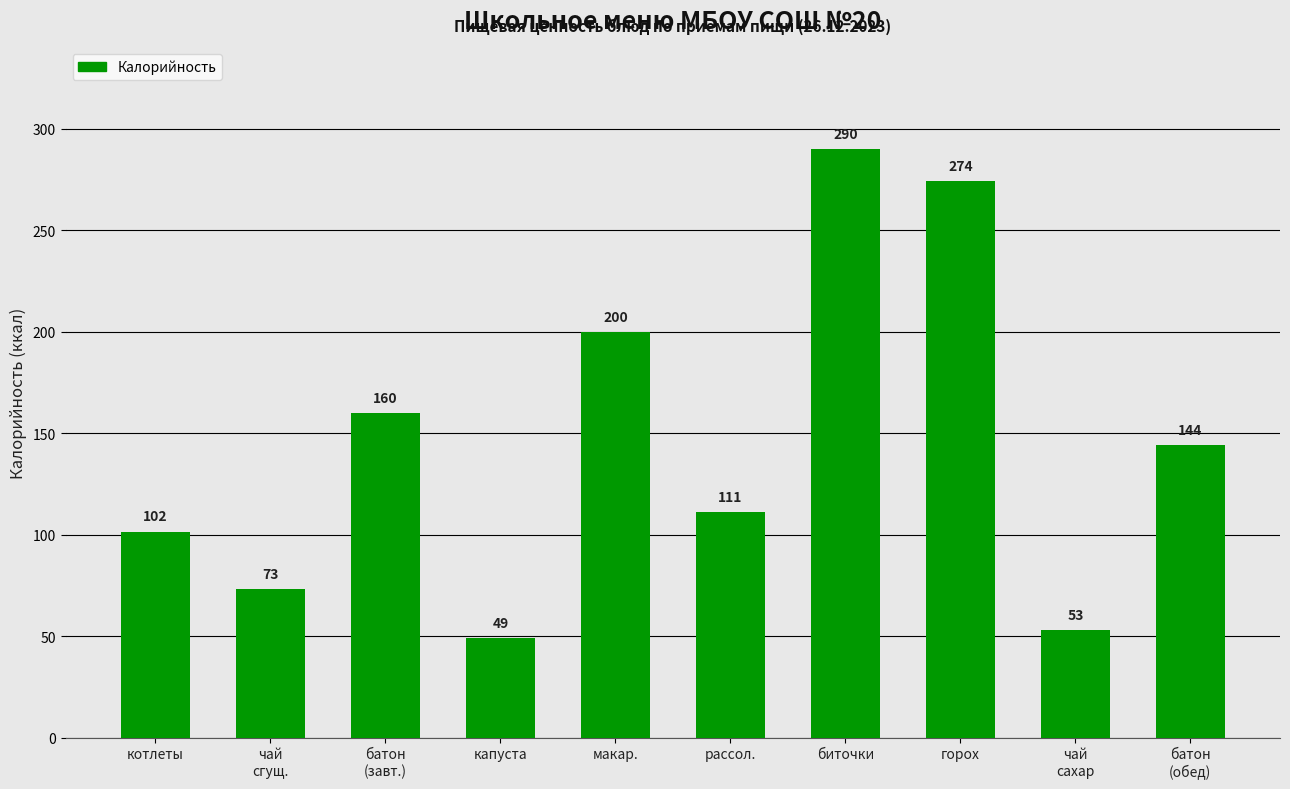

What is the change in value from котлеты to горох?

+172.5